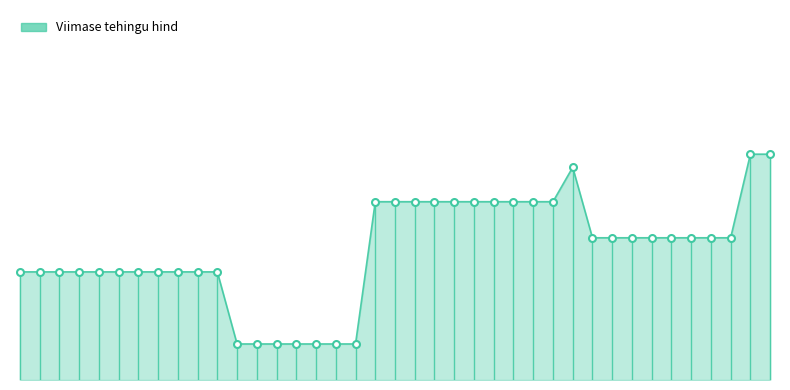

List the labels in order of value, smallest first.

2024-11-21, 2024-11-22, 2024-11-25, 2024-11-26, 2024-11-27, 2024-11-28, 2024-11-29, 2024-11-06, 2024-11-07, 2024-11-08, 2024-11-11, 2024-11-12, 2024-11-13, 2024-11-14, 2024-11-15, 2024-11-18, 2024-11-19, 2024-11-20, 2024-12-17, 2024-12-18, 2024-12-19, 2024-12-20, 2024-12-23, 2024-12-27, 2024-12-30, 2025-01-02, 2024-12-02, 2024-12-03, 2024-12-04, 2024-12-05, 2024-12-06, 2024-12-09, 2024-12-10, 2024-12-11, 2024-12-12, 2024-12-13, 2024-12-16, 2025-01-03, 2025-01-06